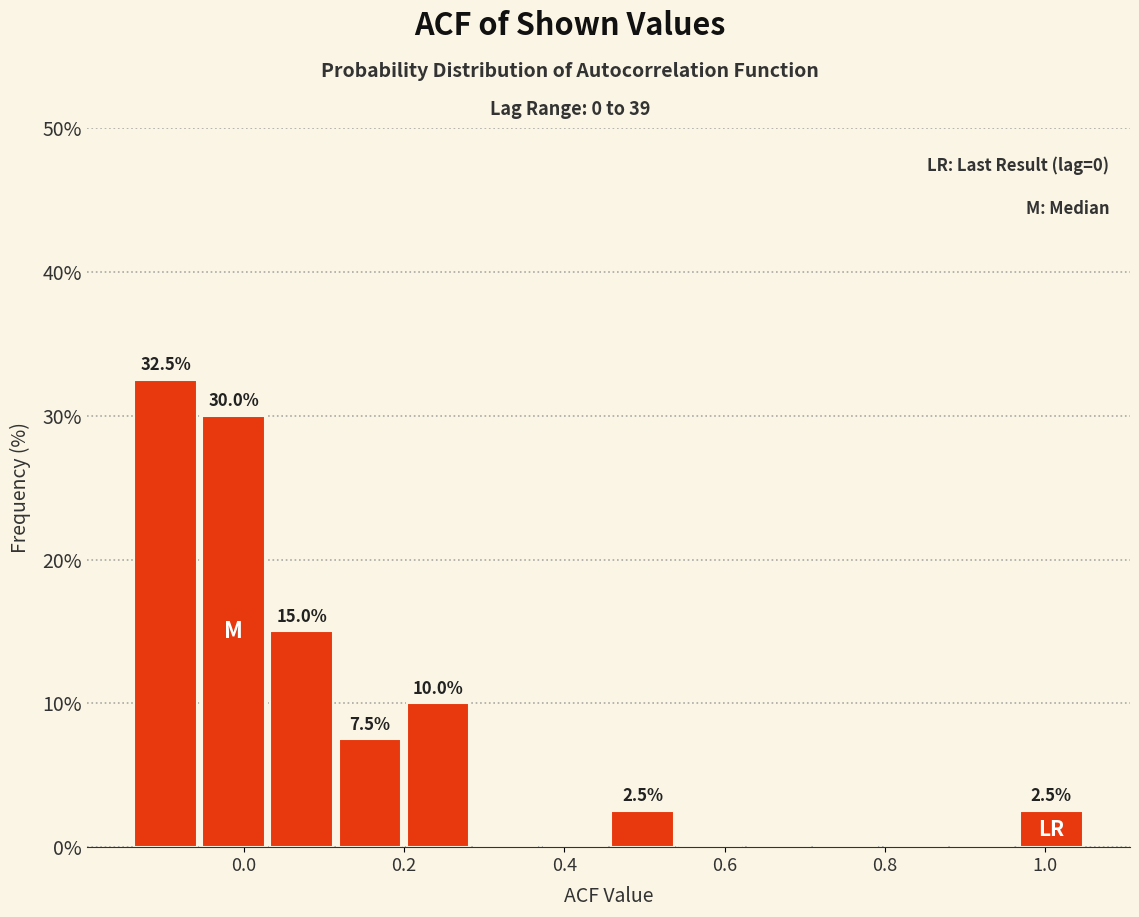

Over which range of the x-axis is the bar tallest?

-0.140 to -0.055